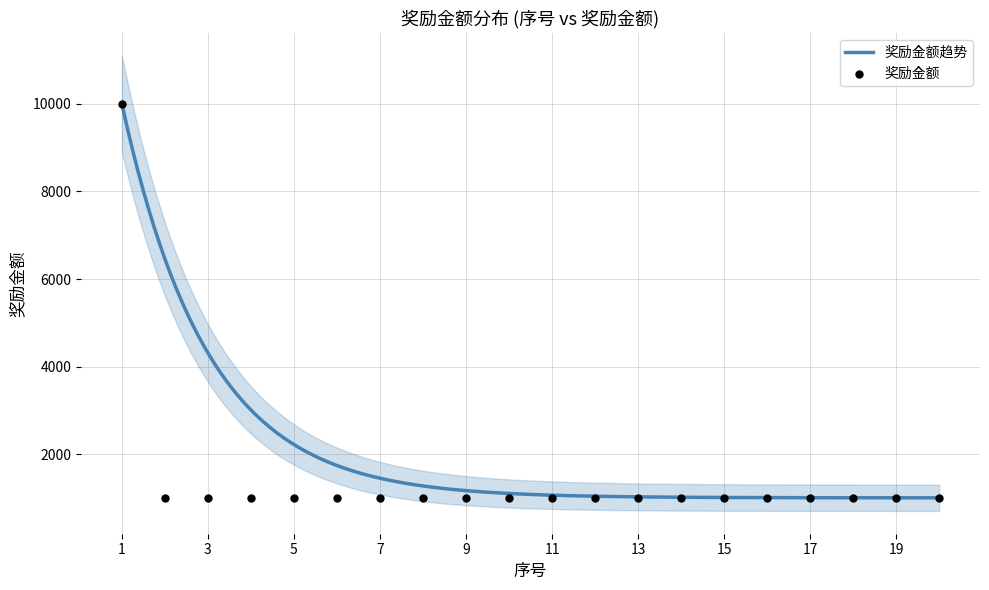

What is the ratio of the value at 9 to the value at 7?

1.0